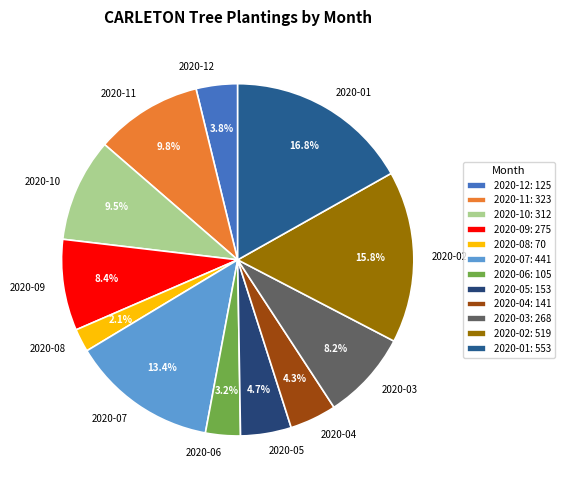

Does 2020-11 represent more than half of the total?

No